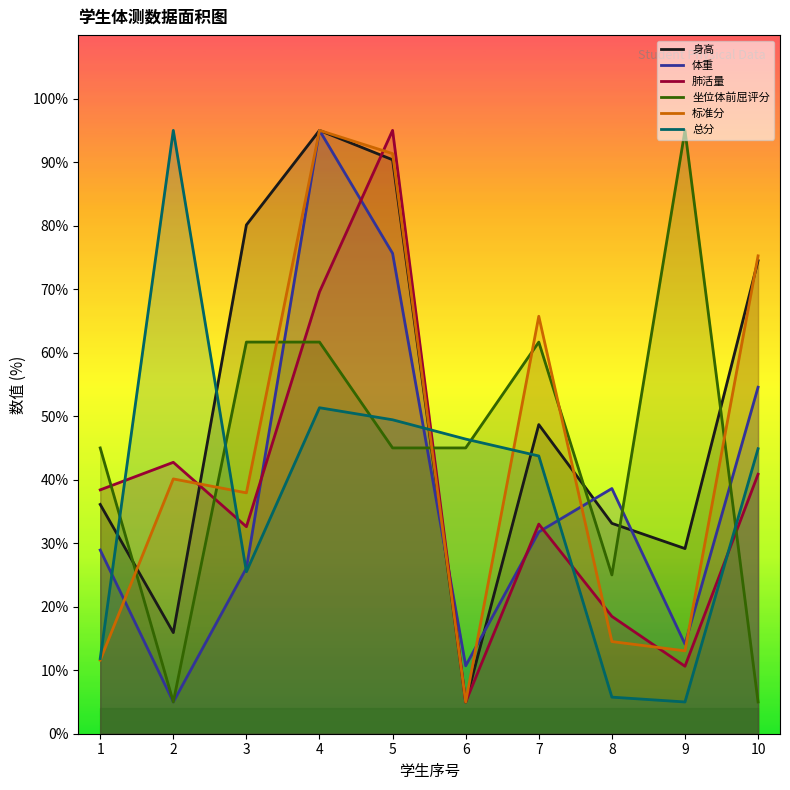

At how many categories does at least one series exceed 75?

6